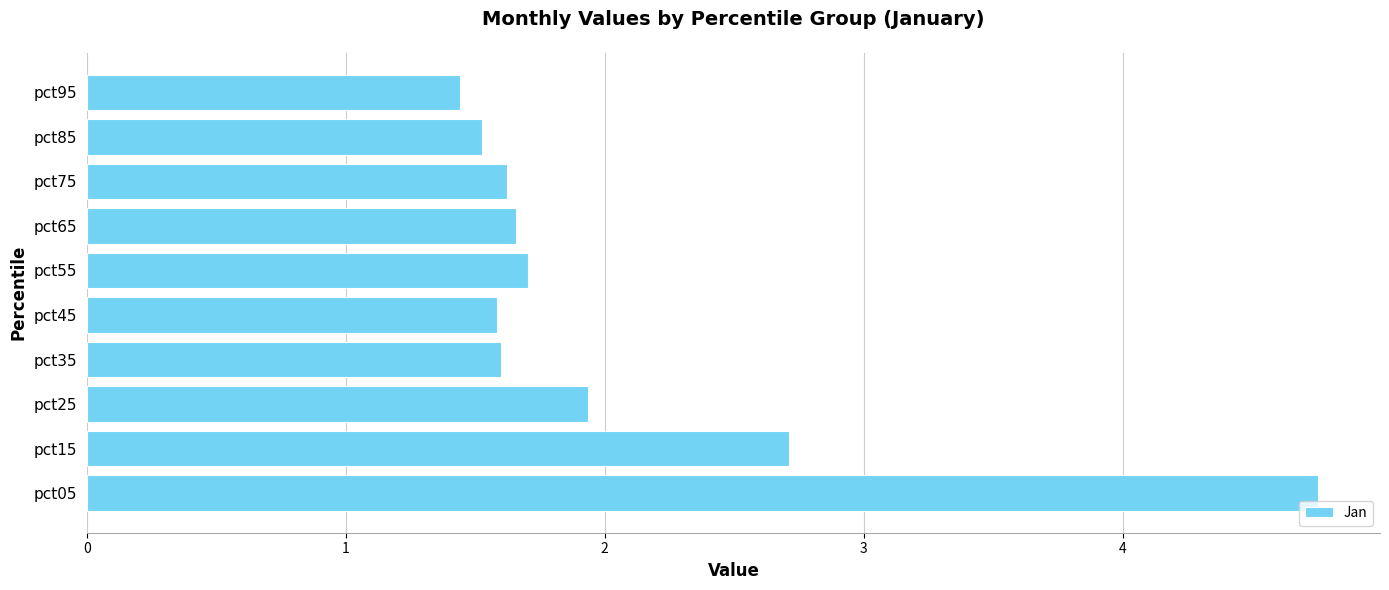

What is the sum of all values?

20.5